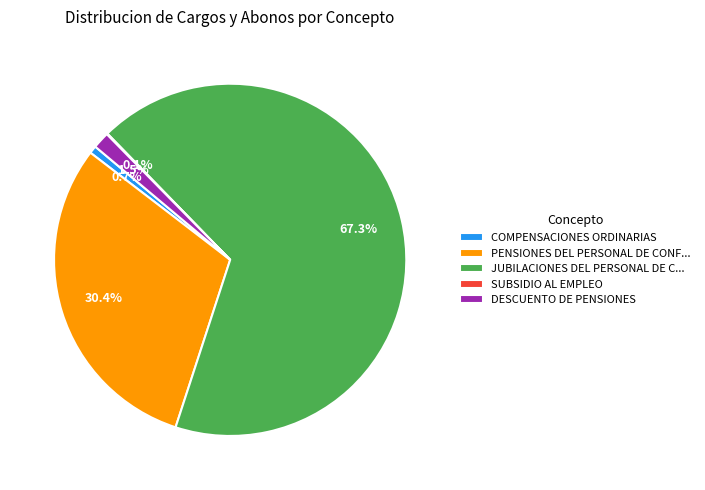

Approximately how many times larger is the value at JUBILACIONES DEL PERSONAL DE C... compared to PENSIONES DEL PERSONAL DE CONF...?

2.2